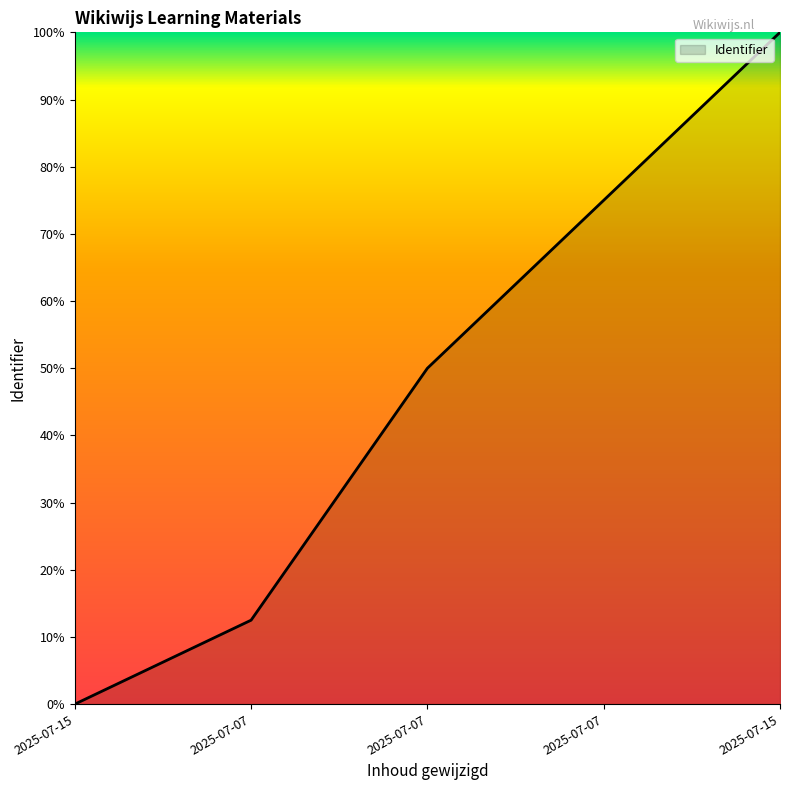

Does the chart display data point markers on the line(s)?

No